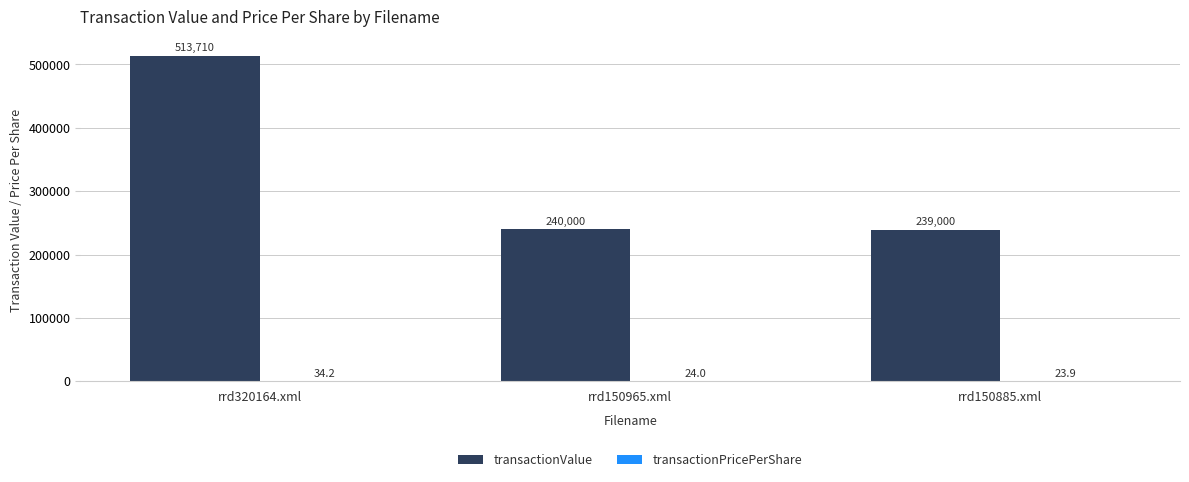

What is the highest value of the transactionValue series?

513710.0